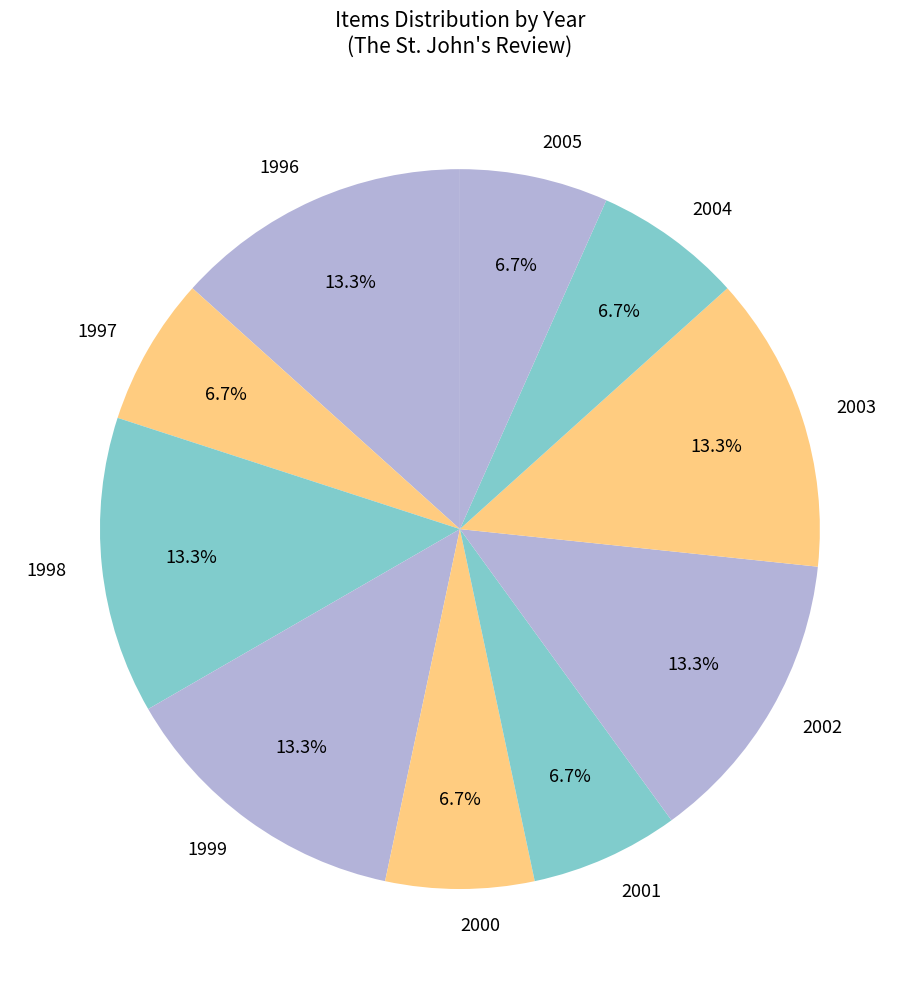

What percentage is NOT represented by 1999?

86.7%